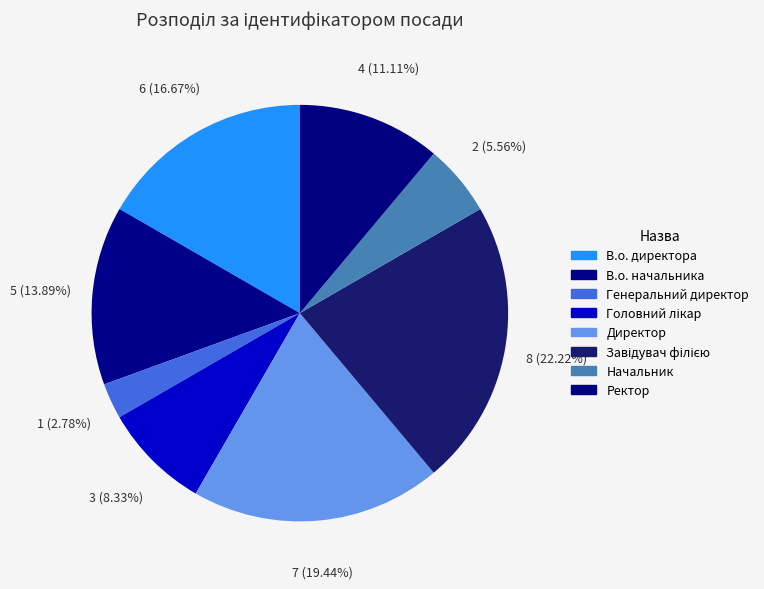

Is there a majority slice in this chart?

No